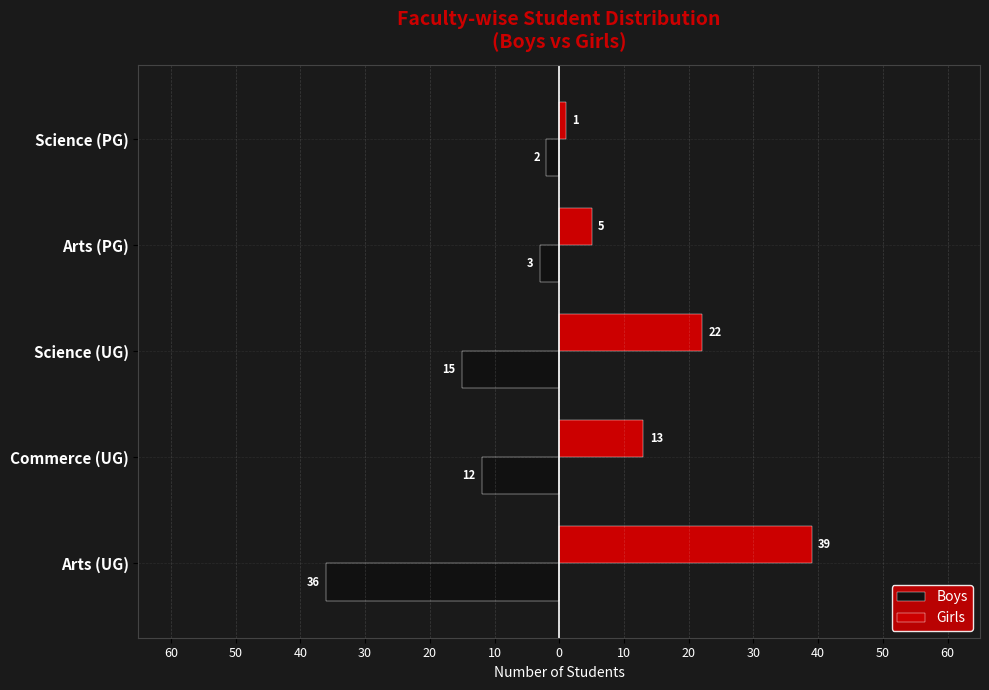

What are all the series names shown in the legend?

Boys, Girls